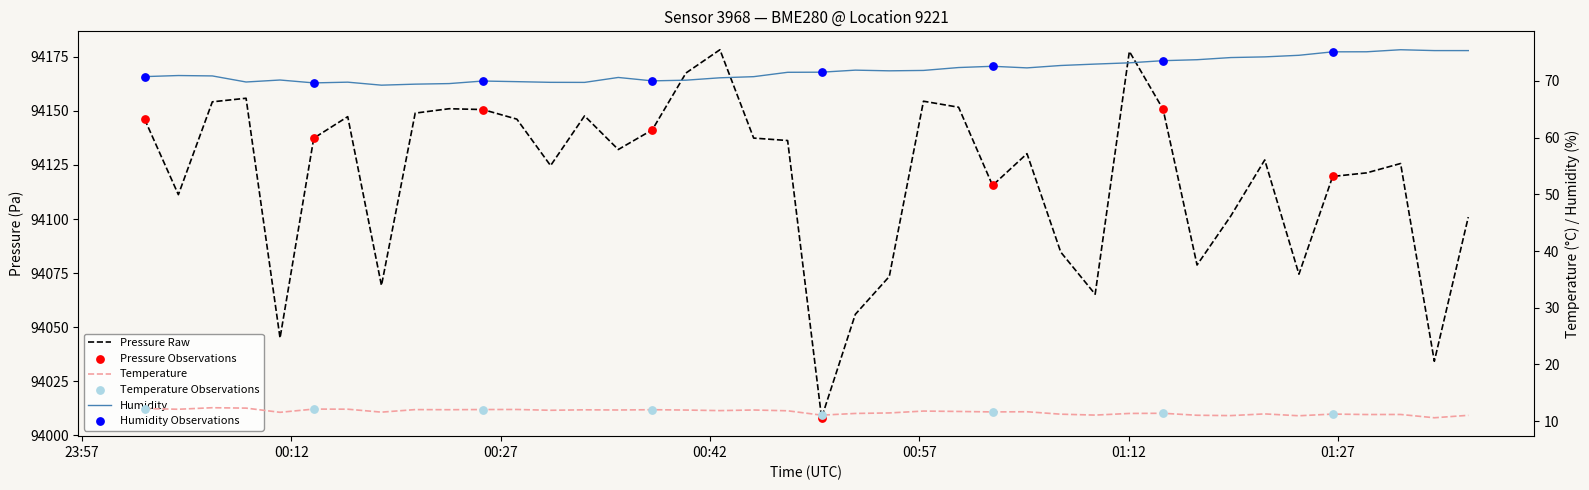

Which series has the largest total across all categories?

pressure